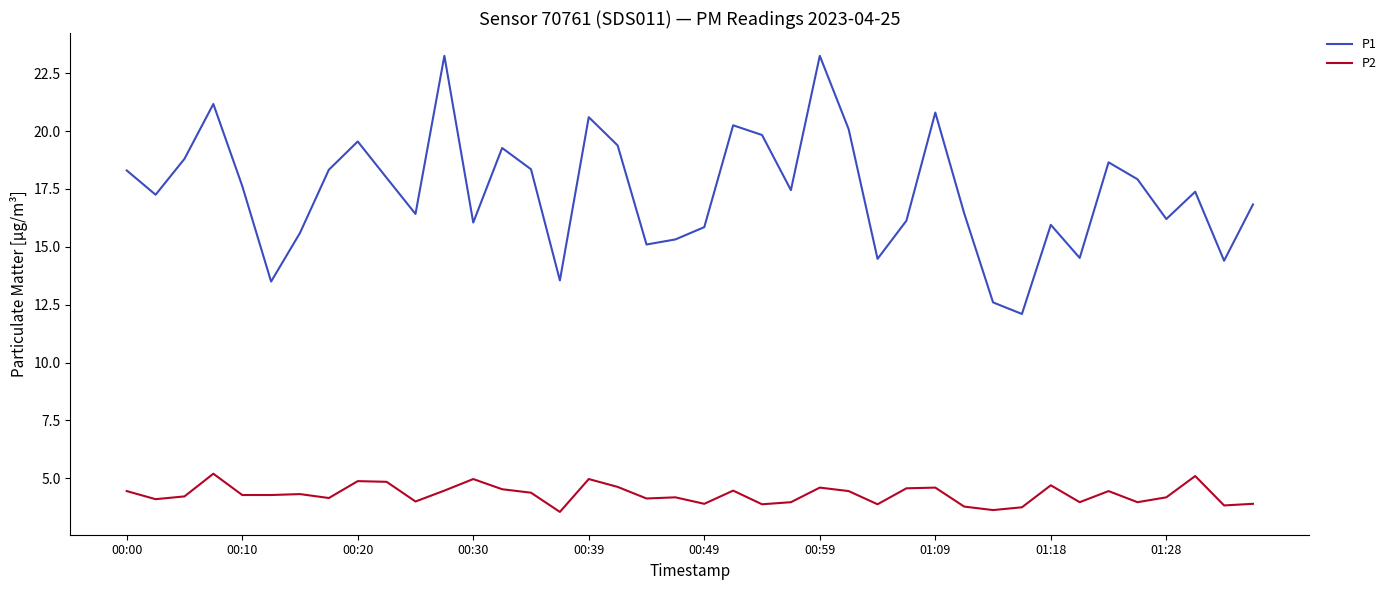

True or false: P2 and P1 intersect in this chart.

False